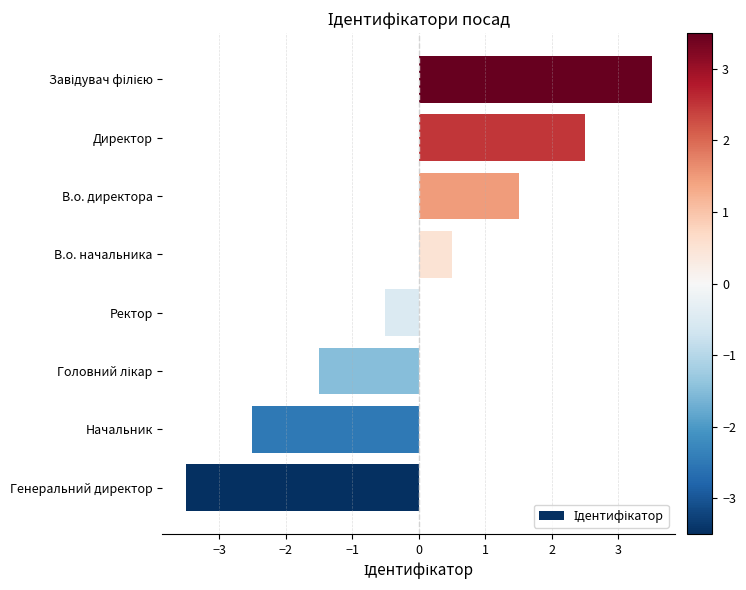

The value at В.о. начальника is 0.8. True or false?

False